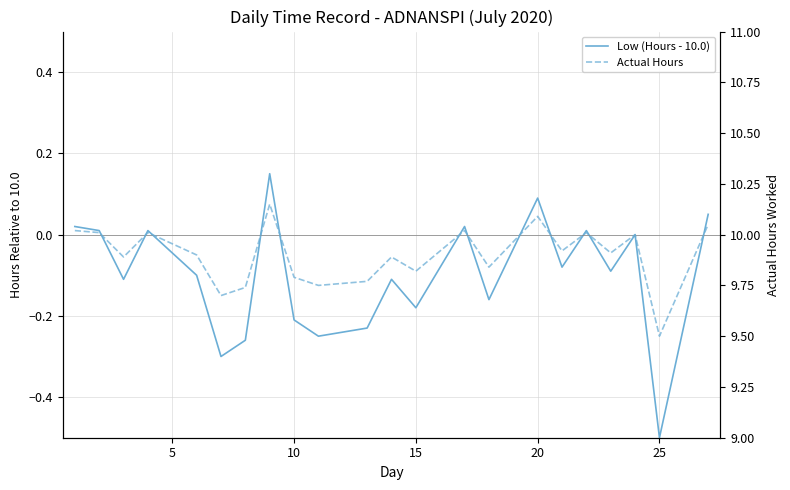

What are all the series names shown in the legend?

Low (Hours - 10.0), Actual Hours